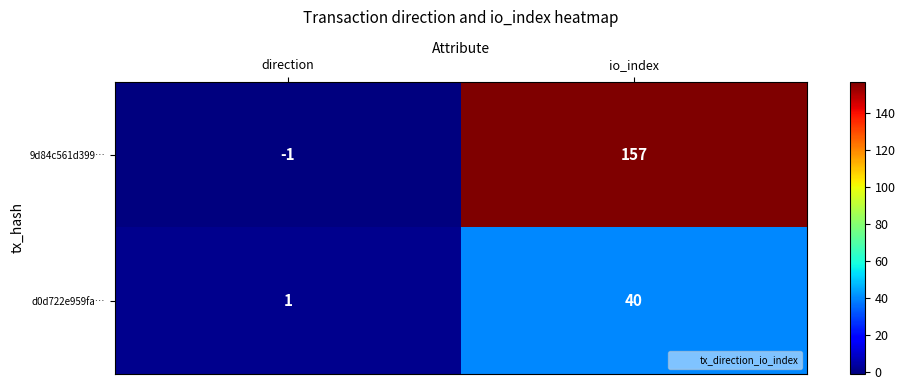

Where is 9d84c561d399… nearest to the value 78?

direction